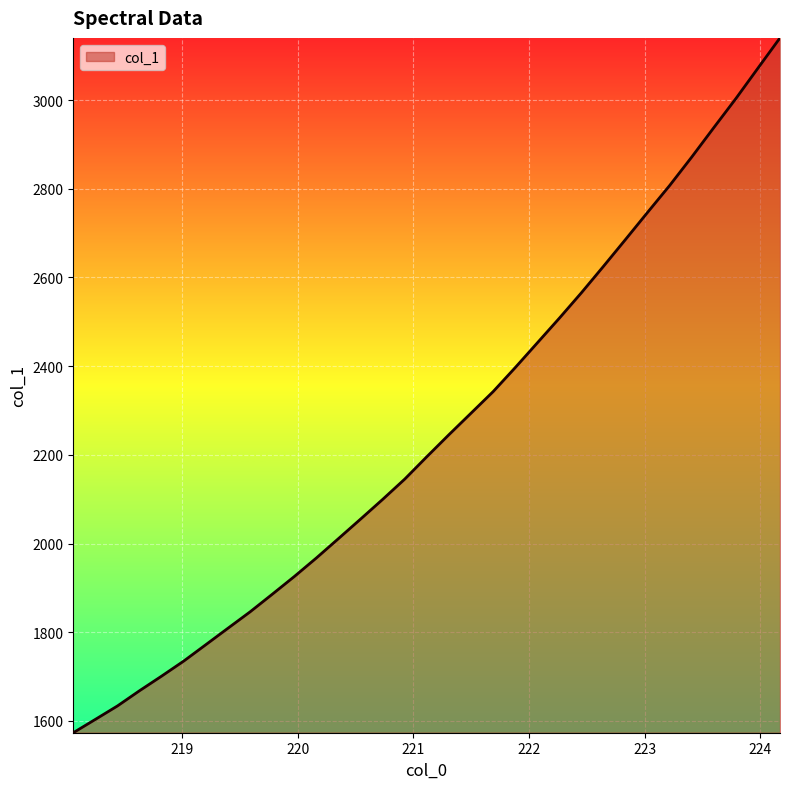

True or false: the data has more than 1 interior local peaks.

False